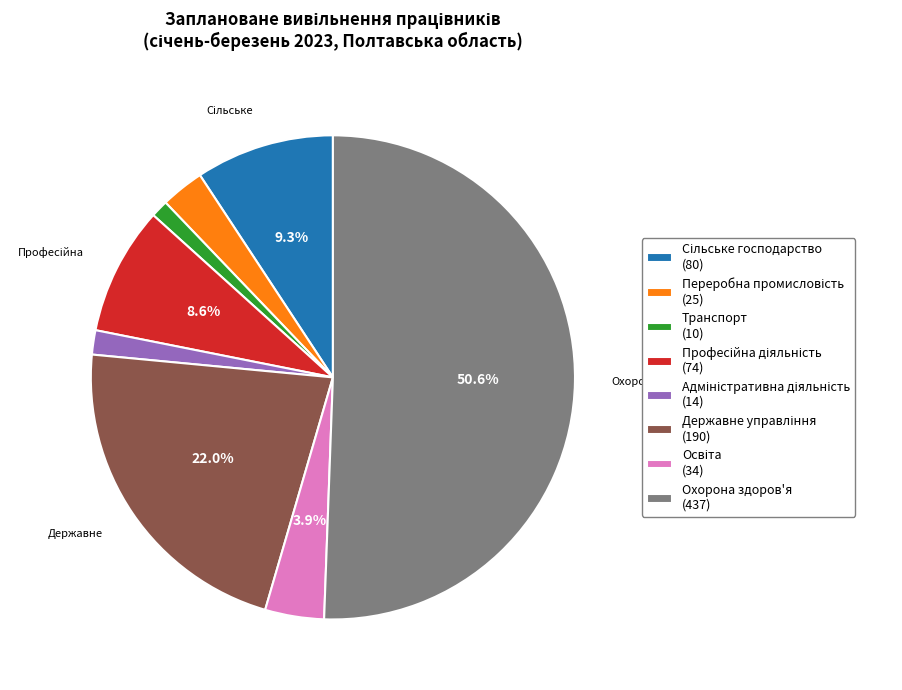

Which category has the biggest portion of the pie?

Охорона здоров'я (437)